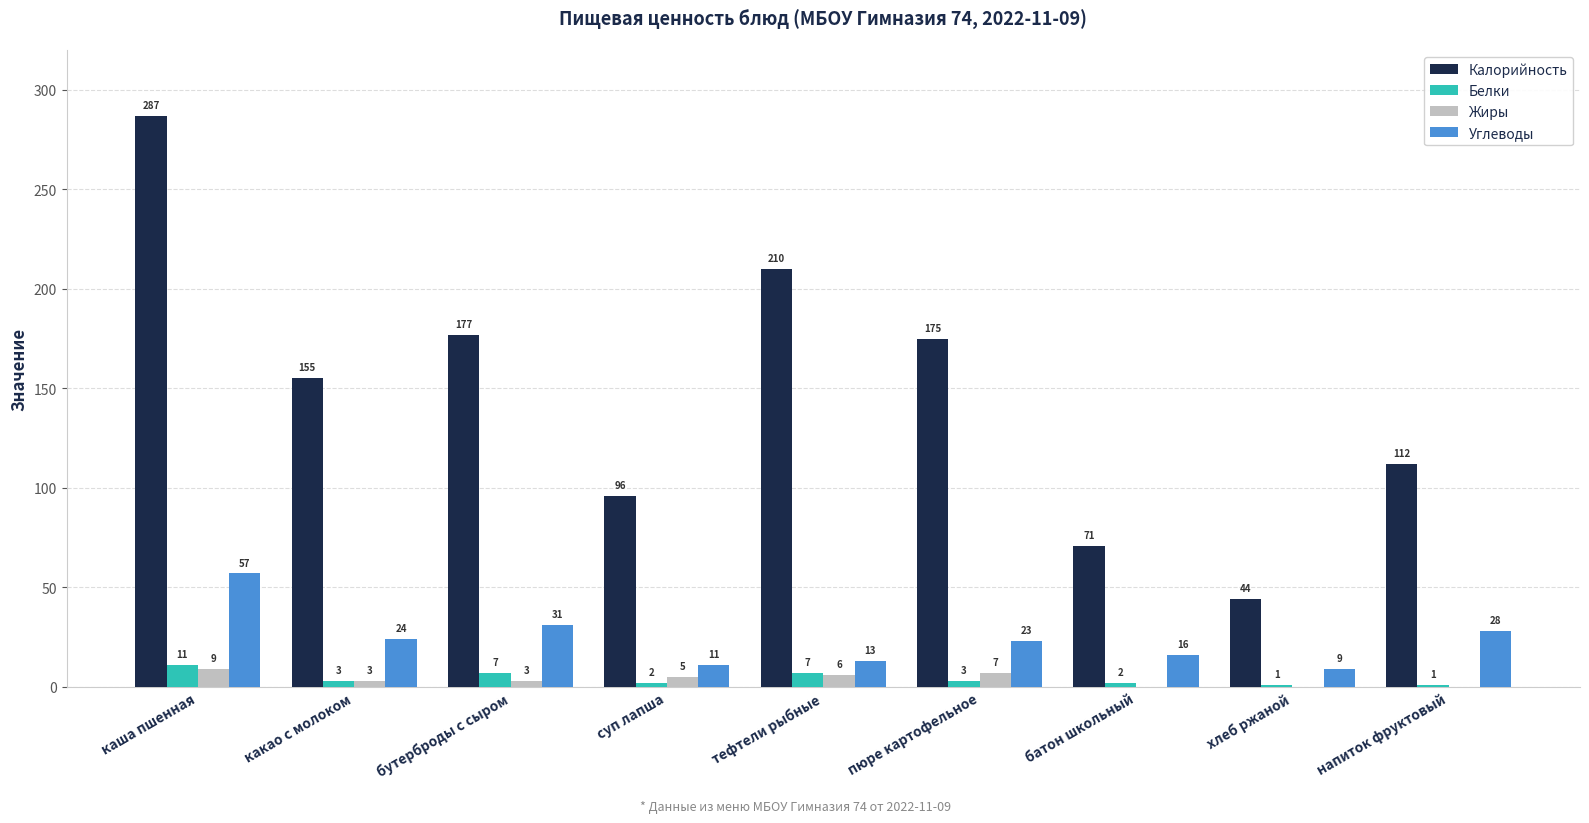

What is the greatest value displayed?

287